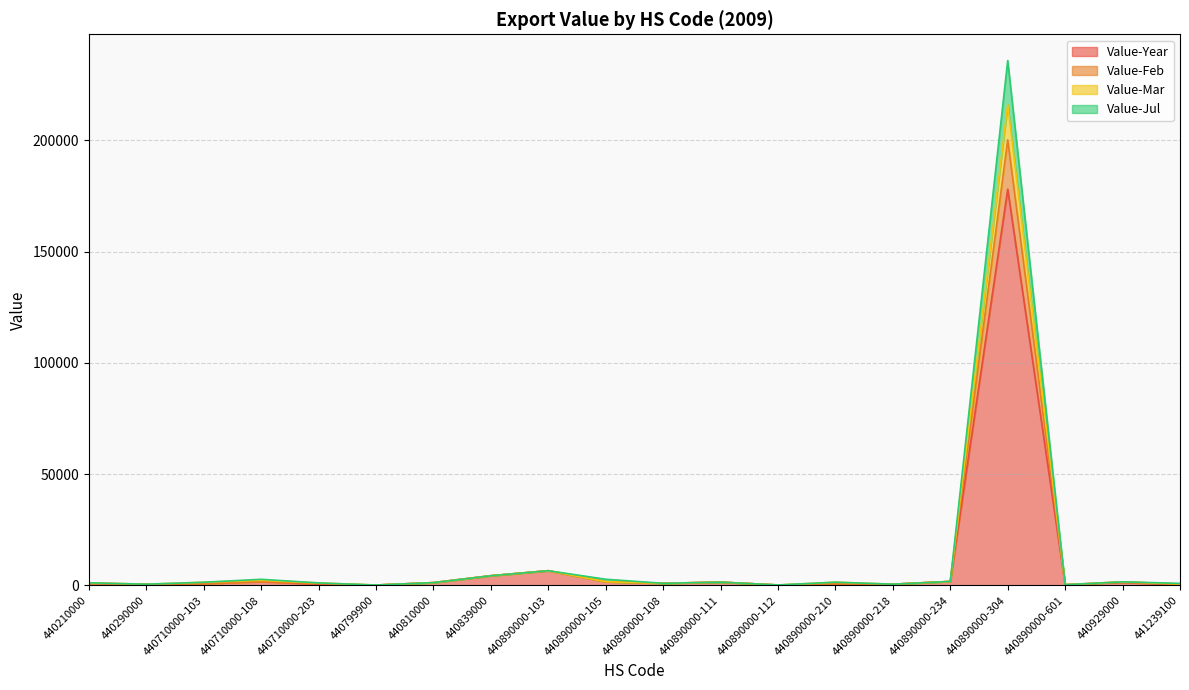

Which label corresponds to the smallest value in the chart?

440799900